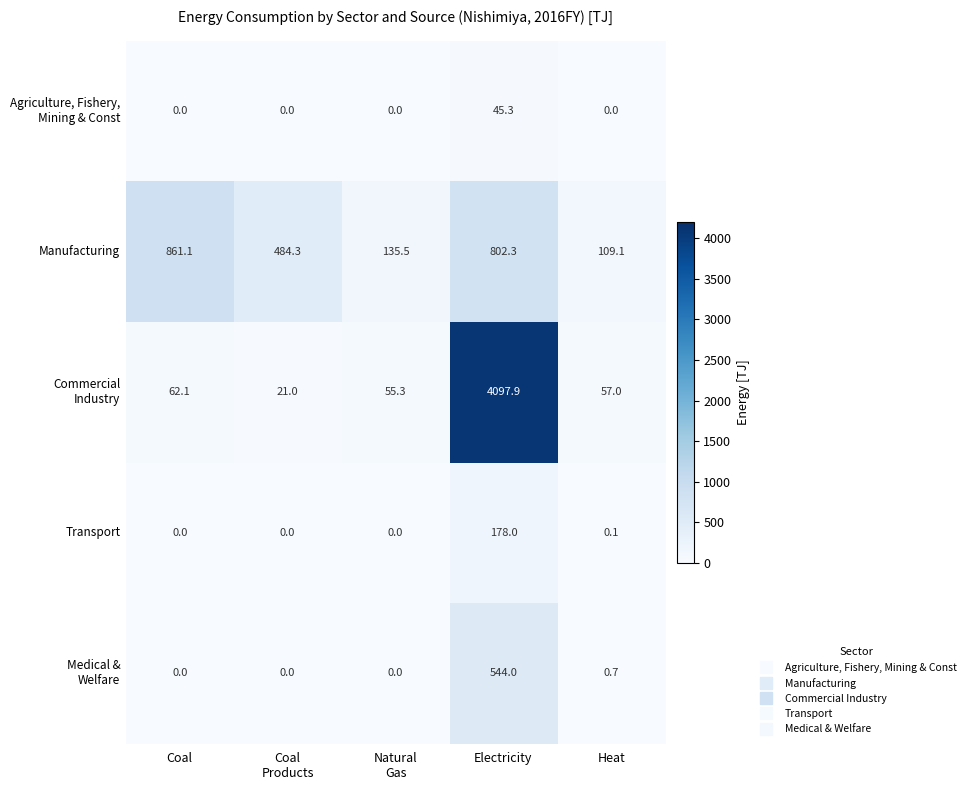

Between Coal and Heat, which series saw the biggest shift?

Manufacturing